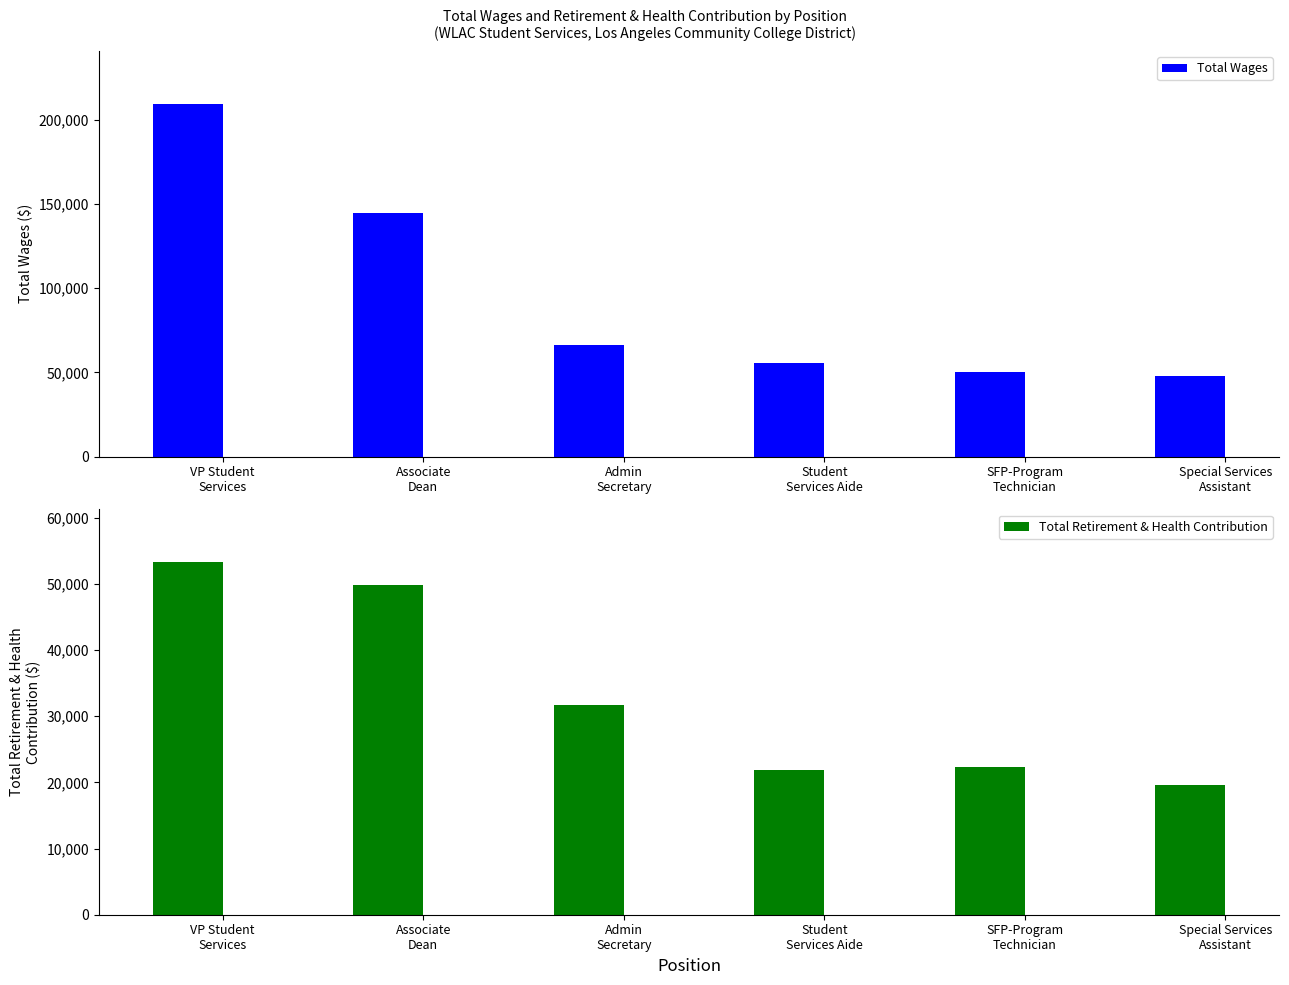

The value of Total Wages at VP Student
Services is 209295. True or false?

True